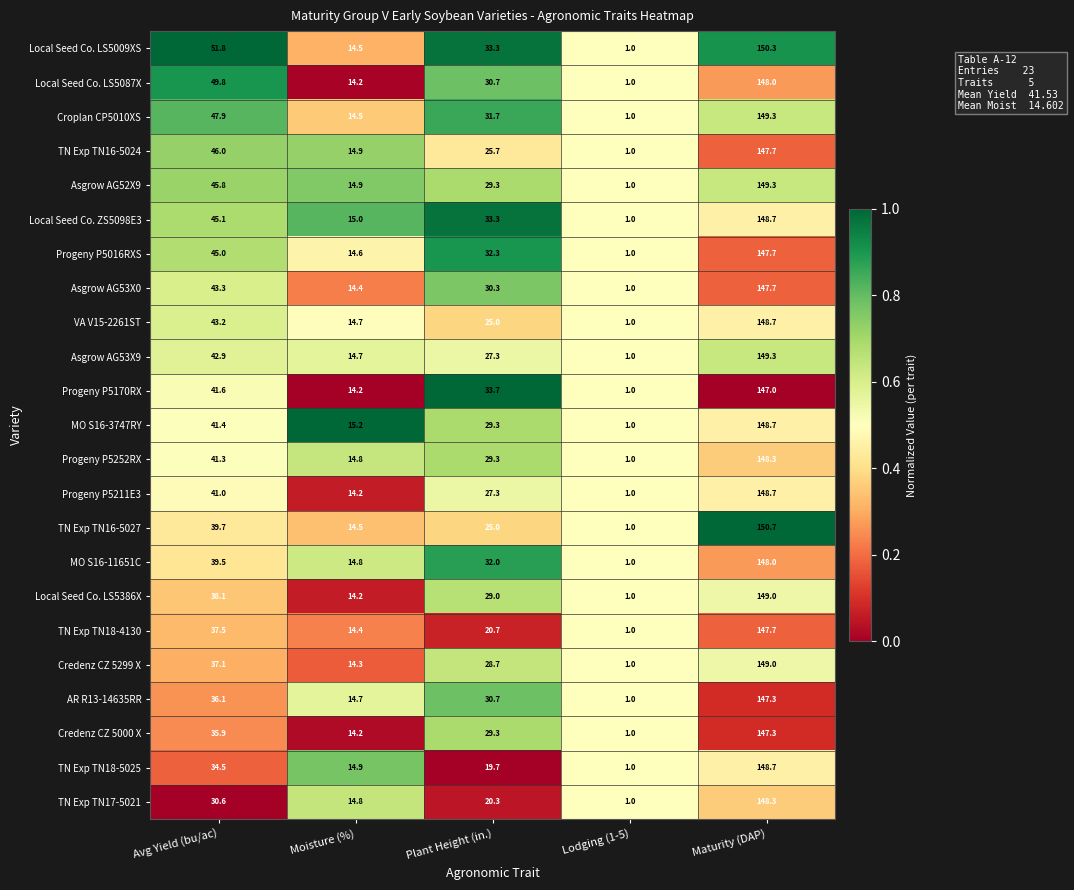

What is the spread (max minus min) of values at Maturity (DAP)?

3.7